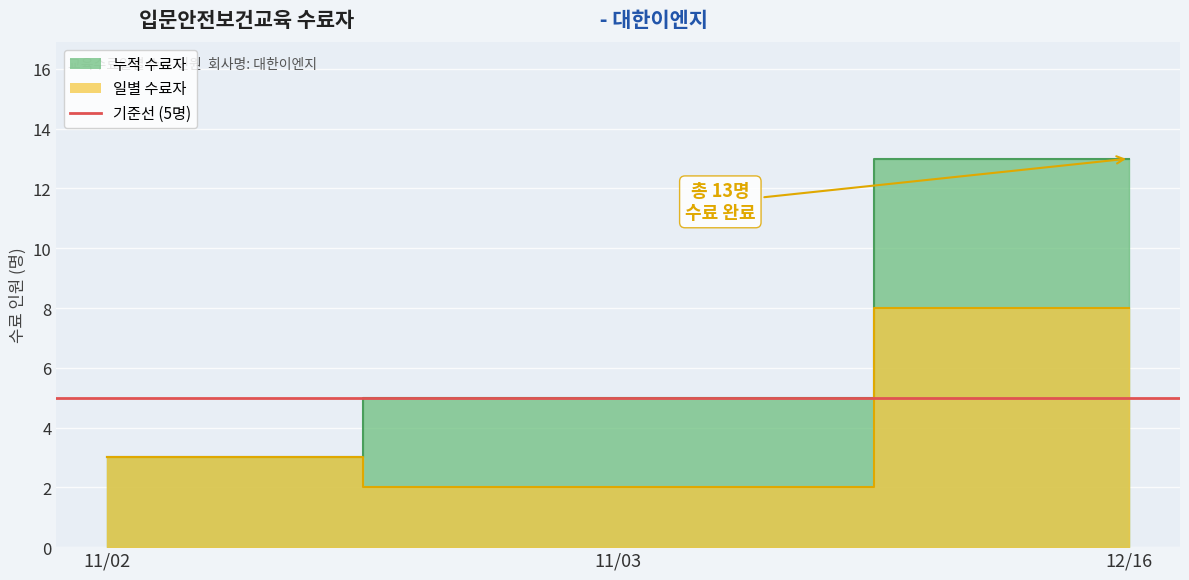

What is the minimum value shown in the chart?

2